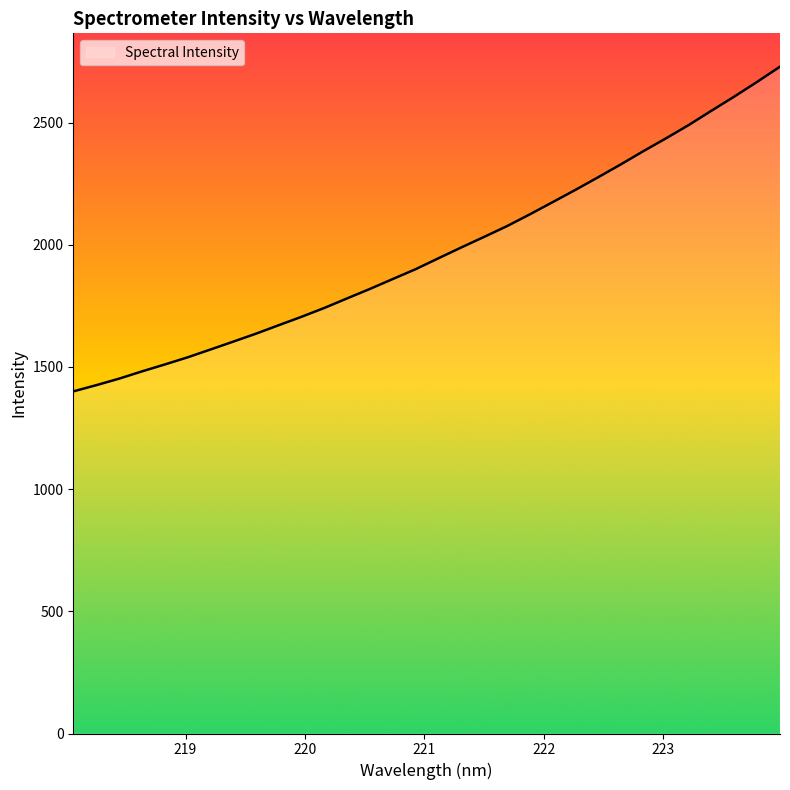

How many lines are shown in the chart?

1